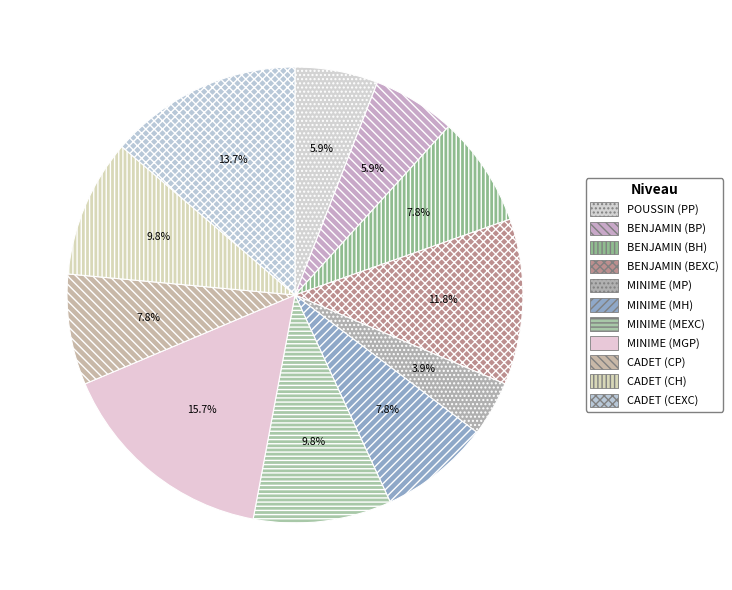

How many segments does this pie chart have?

11